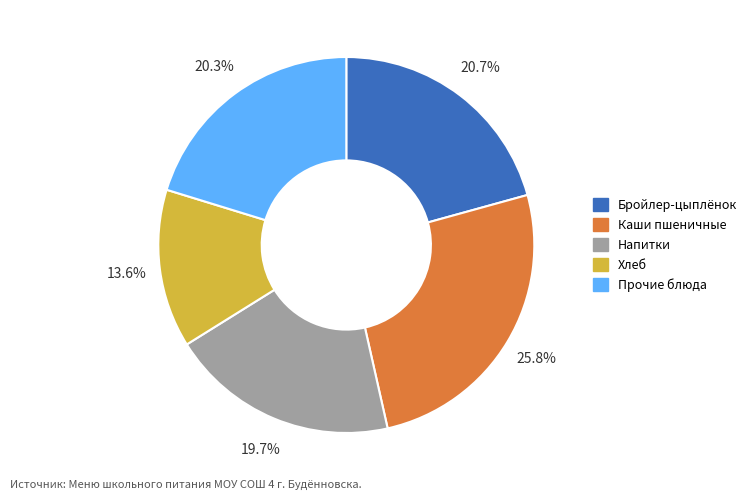

To the nearest percent, what is the difference between the largest and smallest slice percentages?

12%